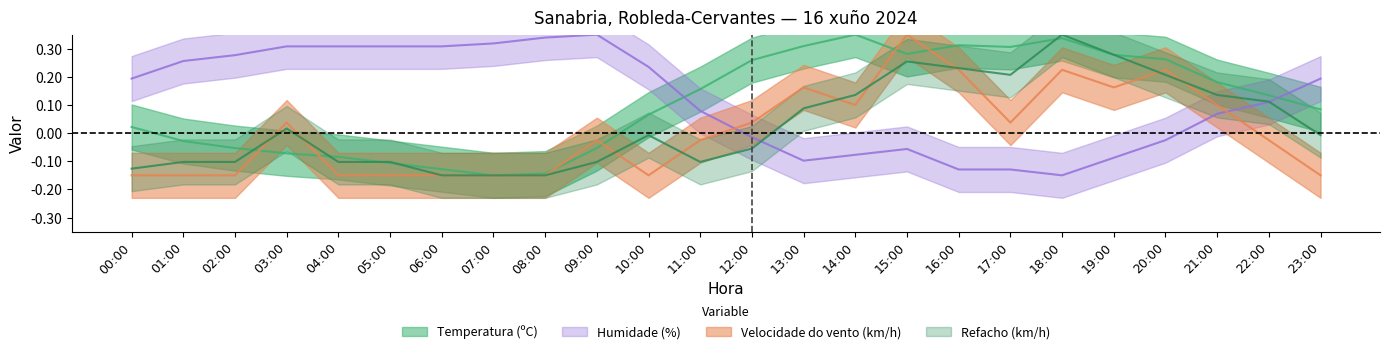

Is the value of Humidade (%) at 07:00 greater than the value of Velocidade do vento (km/h) at 12:00?

Yes